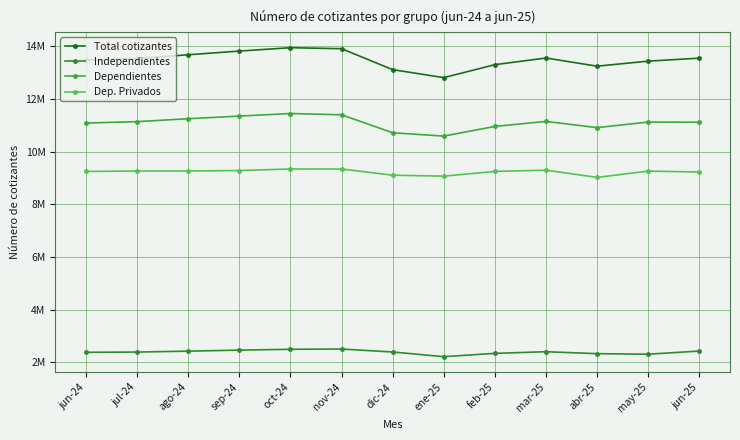

In Dep. Privados, how many points are higher than both neighbors (excluding endpoints)?

3